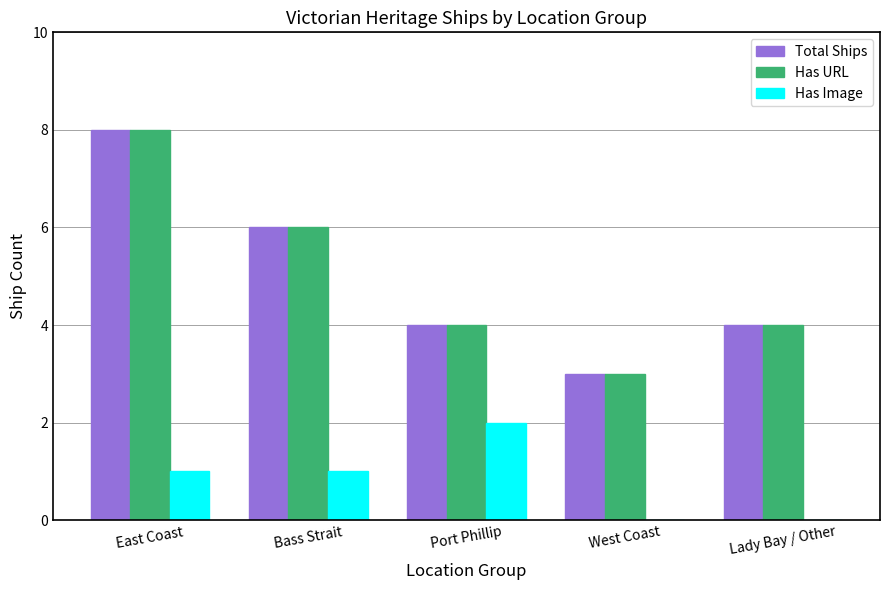

What is the sum of the Has URL values at East Coast and Bass Strait?

14